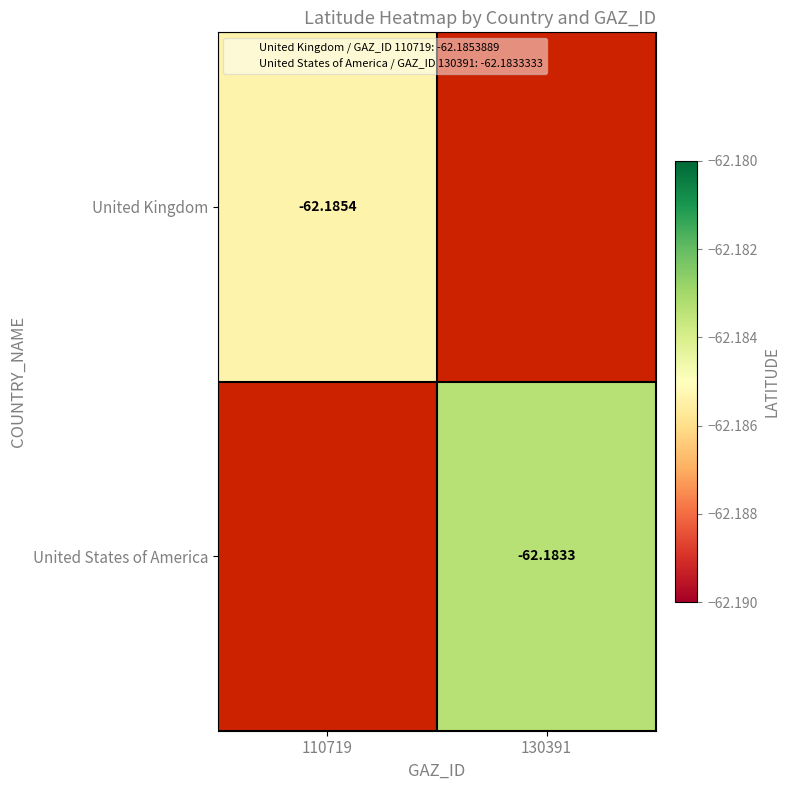

How many data points does each series have?

2